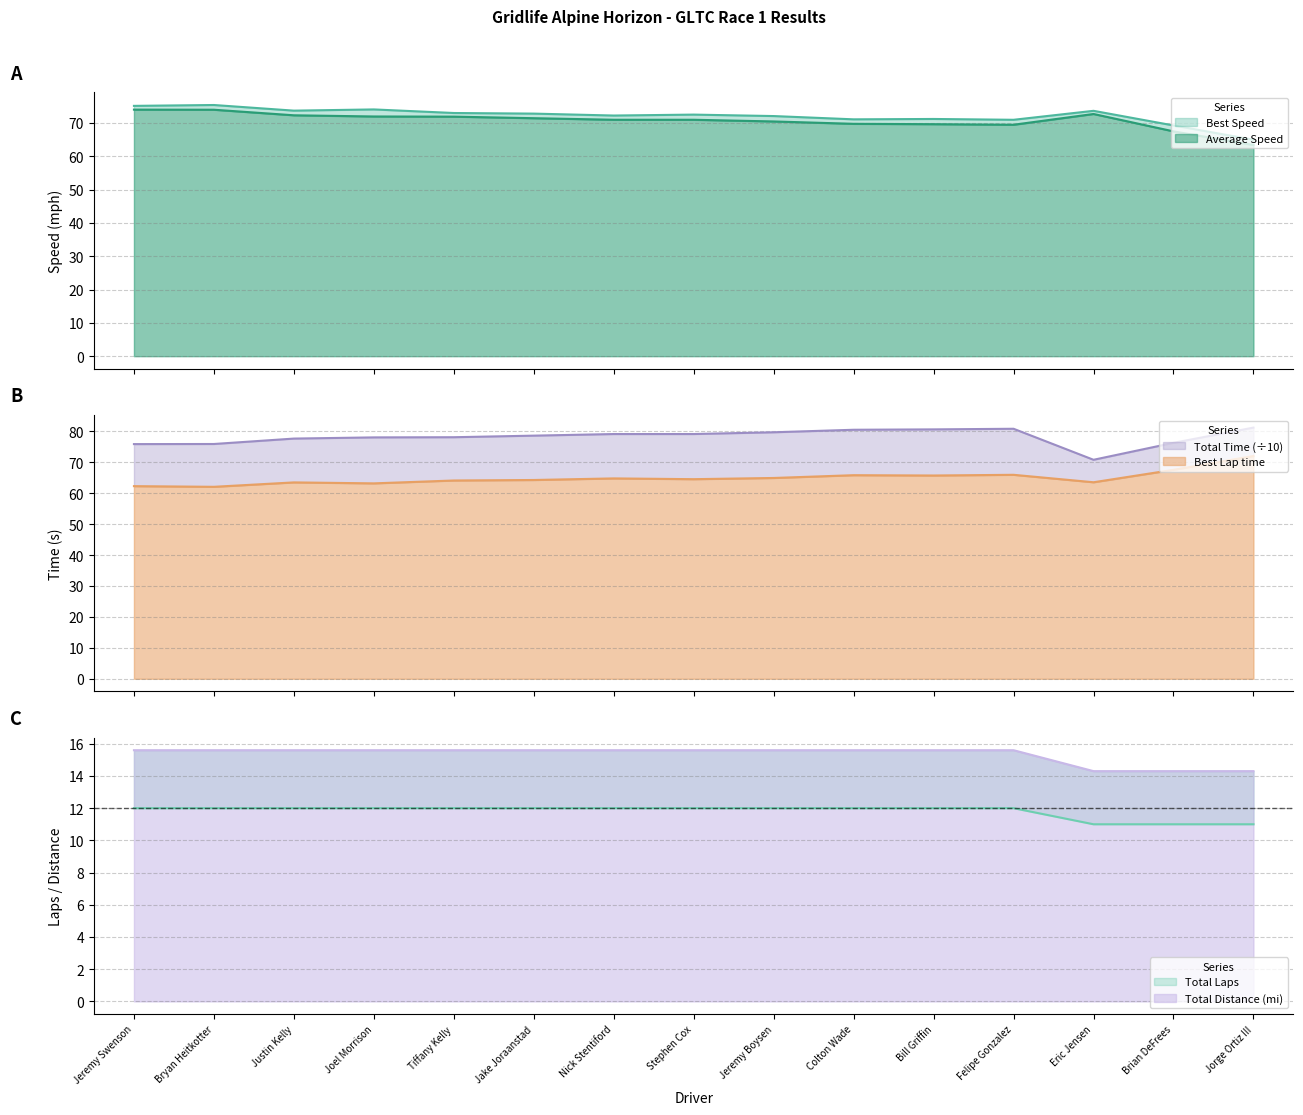

What is the lowest value of the Average Speed series?

63.4